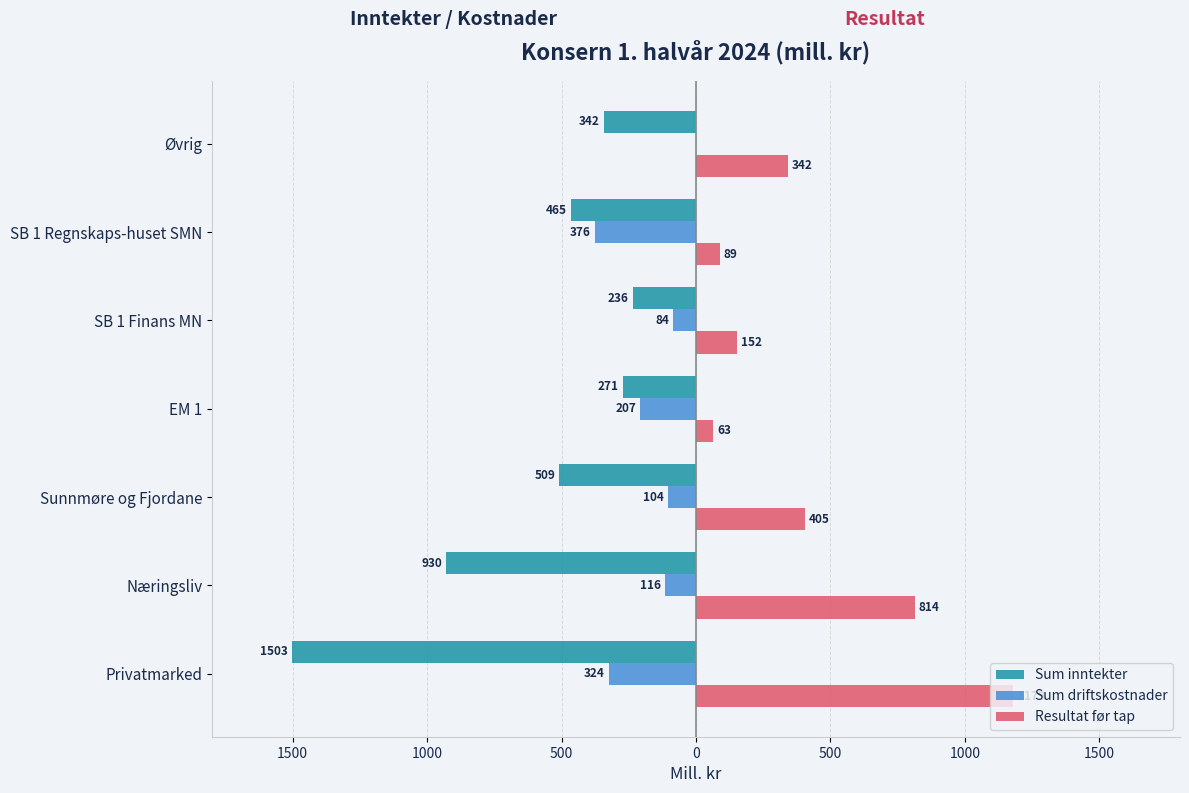

What are all the series names shown in the legend?

Sum inntekter, Sum driftskostnader, Resultat før tap